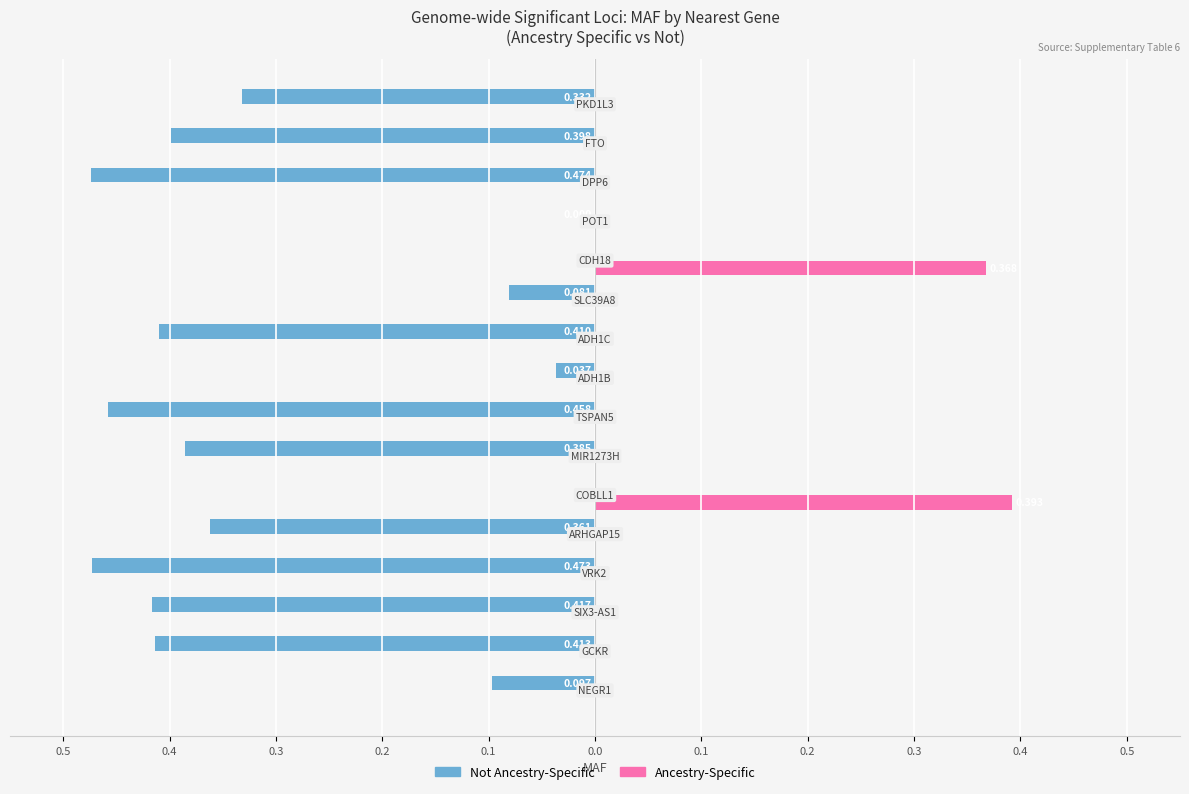

What are all the series names shown in the legend?

Not Ancestry-Specific, Ancestry-Specific